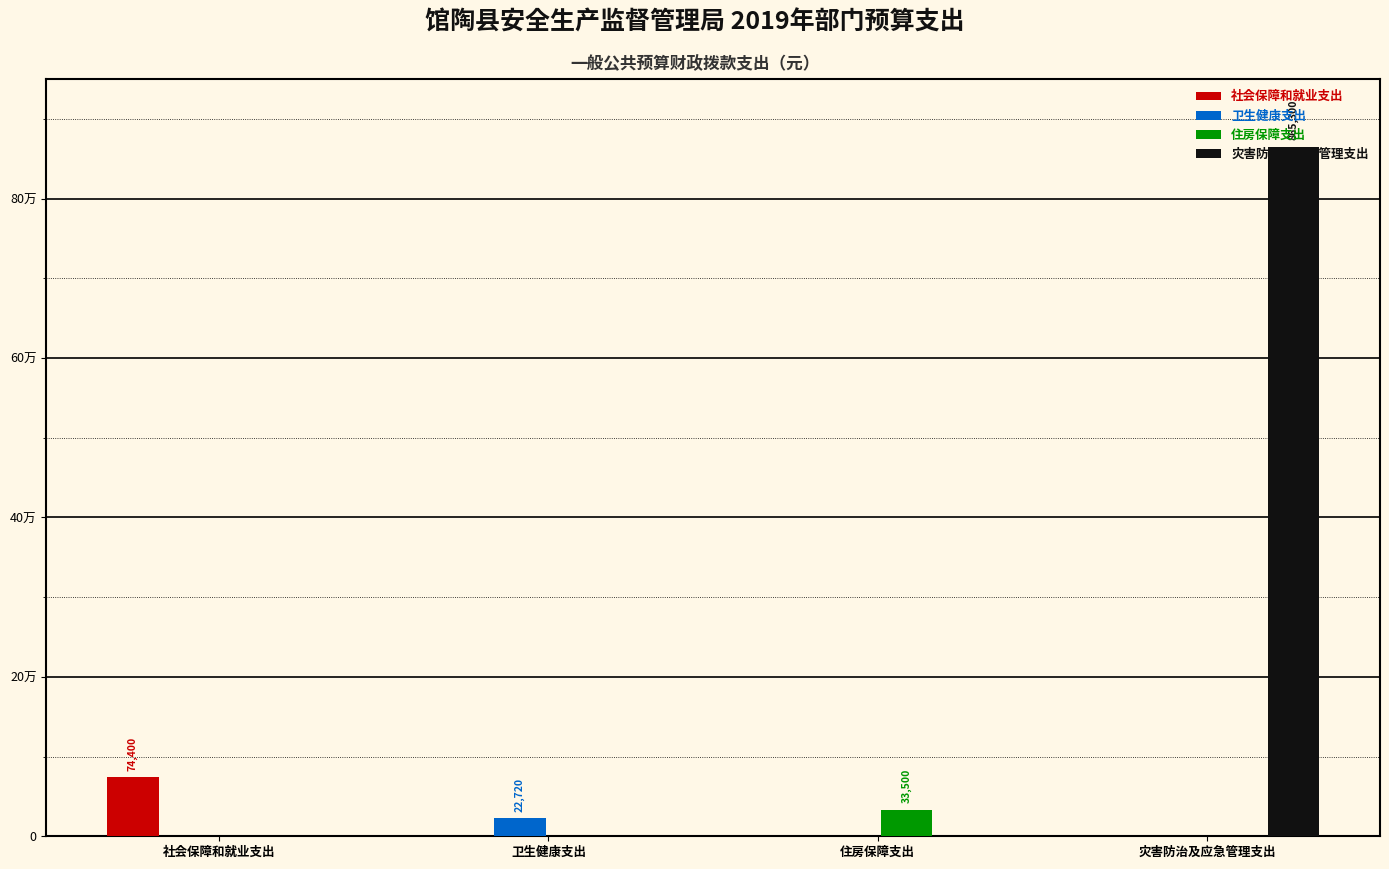

Which series has the largest total across all categories?

灾害防治及应急管理支出